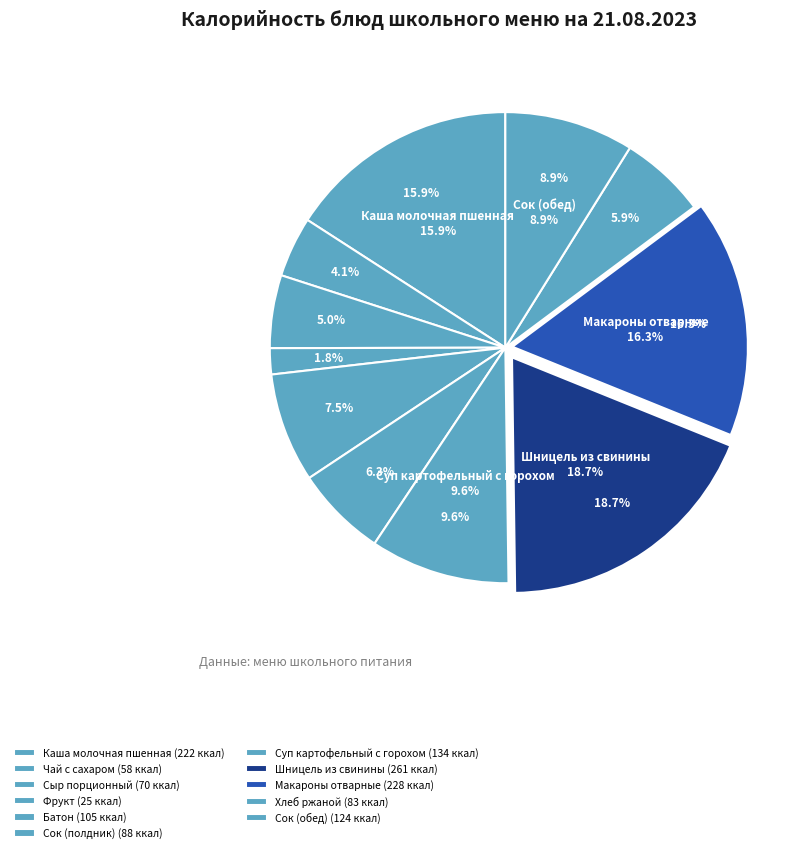

What percentage is the Фрукт slice, to the nearest percent?

2%